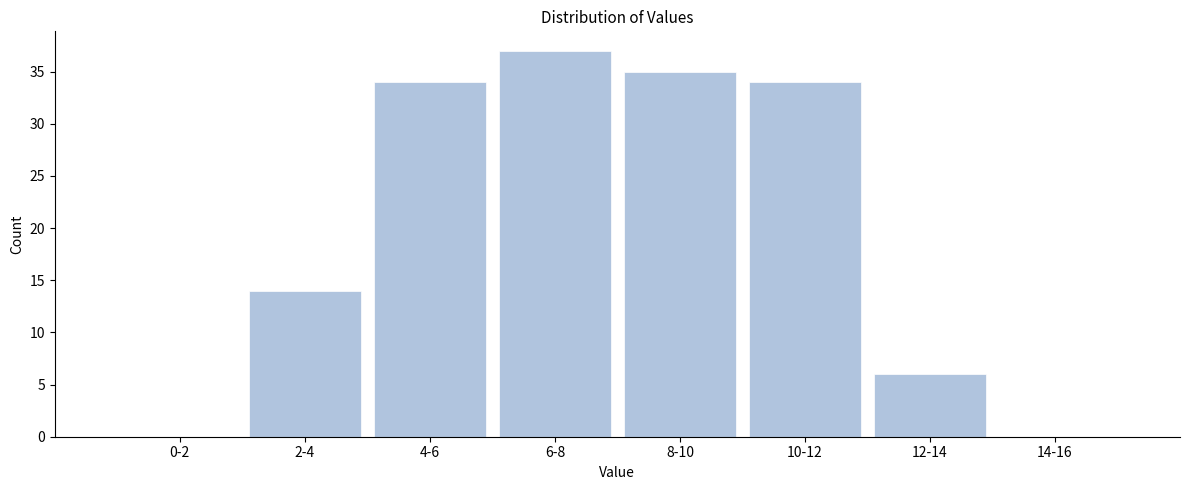

Reading right to left, extract all data points from this chart.

14-16=0	12-14=6	10-12=34	8-10=35	6-8=37	4-6=34	2-4=14	0-2=0